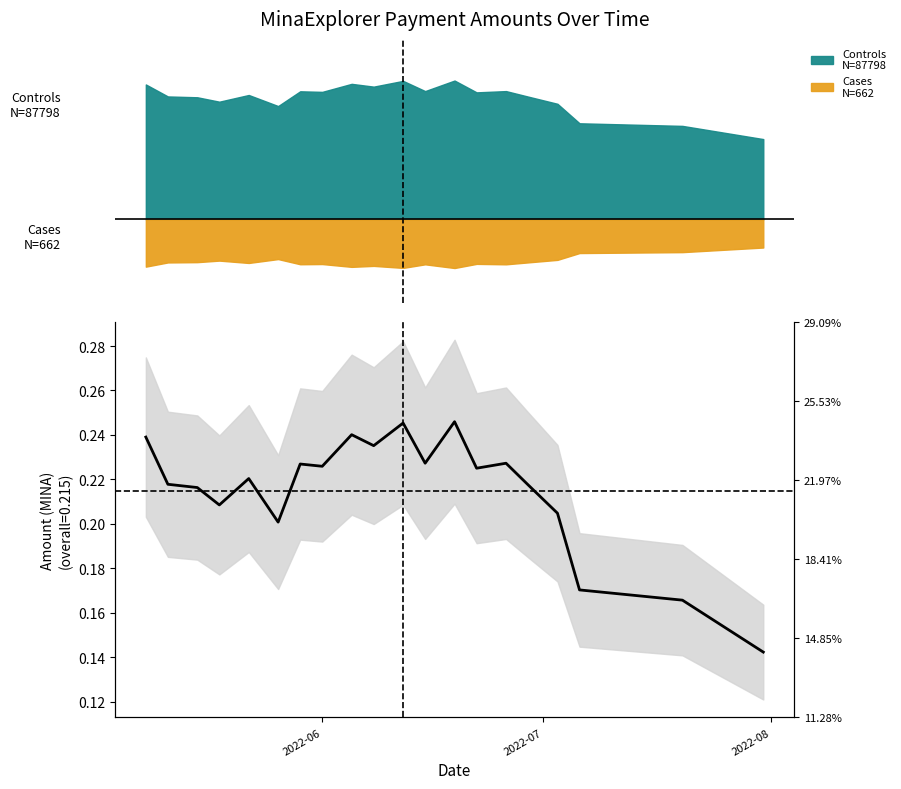

What is the difference between the maximum and minimum values?

0.1